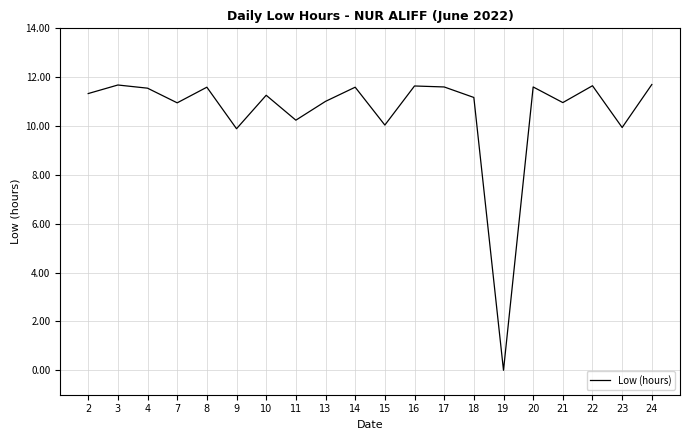

What is the difference between the values at 21 and 15?

0.9